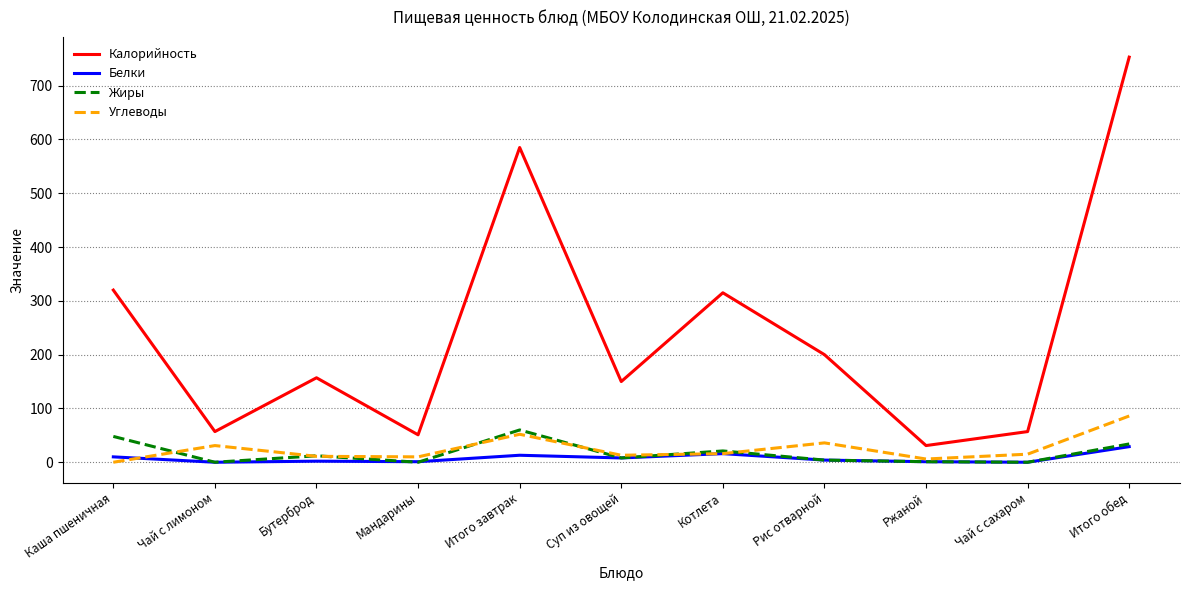

What is the maximum value for Белки?

29